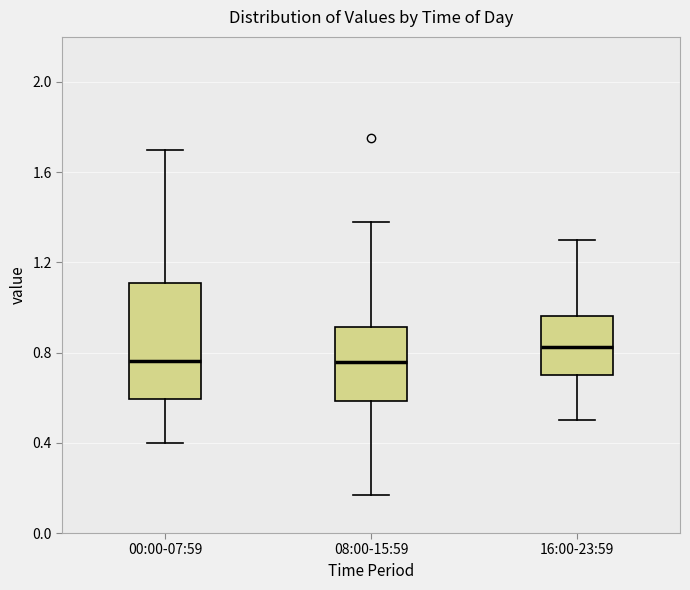

Reading left to right, transcribe this box plot: for each box, give where its median line is, the range the box spans, and where its two whiskers end, as read against the y-axis. The values are not printed on the chart, so give them approximately, as read against the axis.

00:00-07:59: median 0.75, box 0.60 to 1.10, whiskers 0.40 to 1.70
08:00-15:59: median 0.75, box 0.60 to 0.90, whiskers 0.15 to 1.40
16:00-23:59: median 0.85, box 0.70 to 0.95, whiskers 0.50 to 1.30